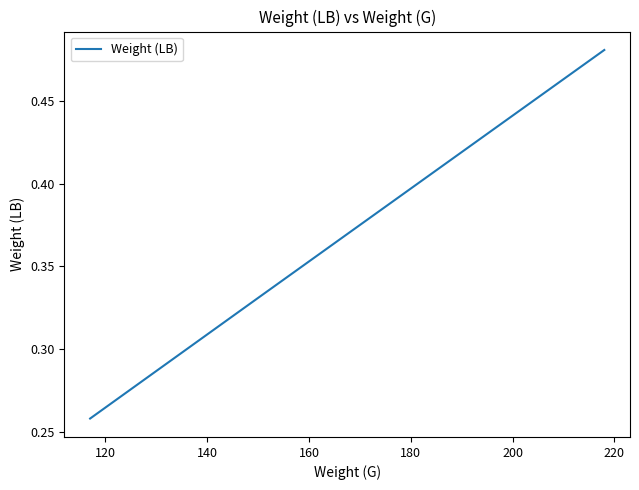

Count the values in the range 0 to 1.

3